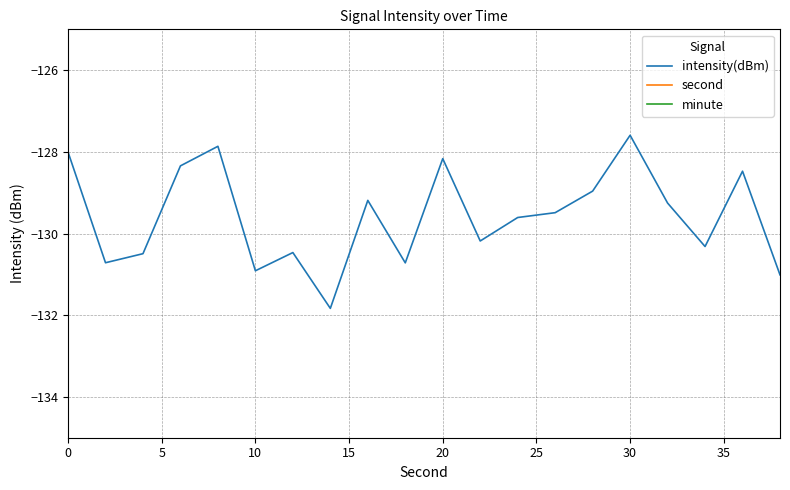

The intensity(dBm) series shows -128.2 at 20. True or false?

True